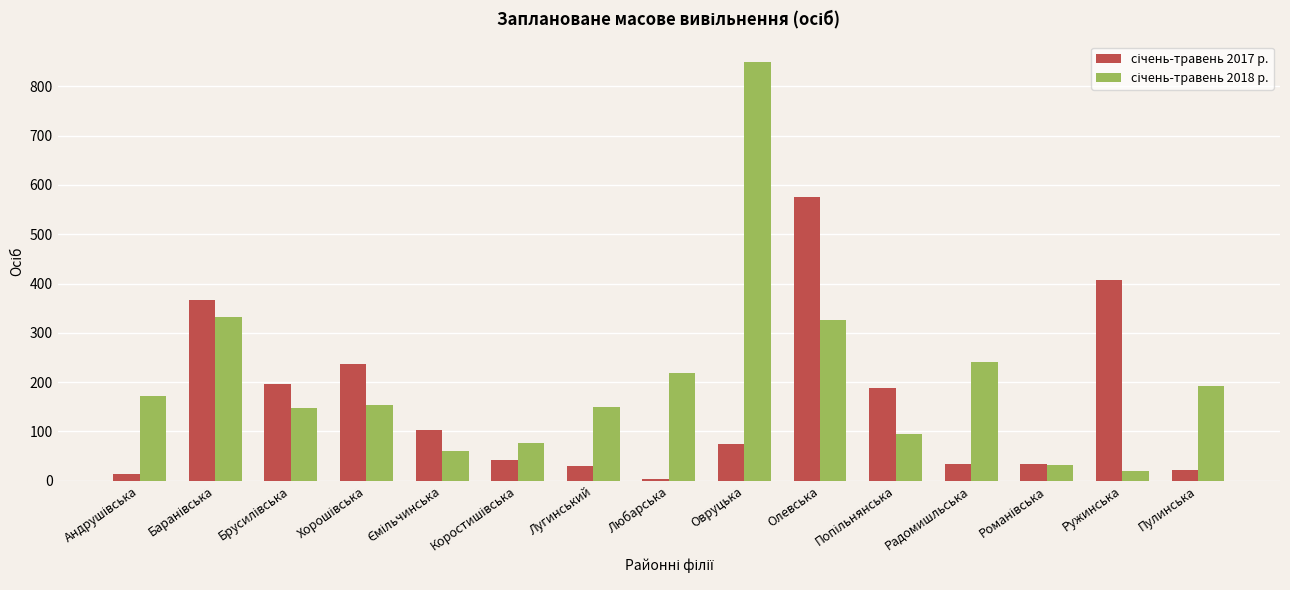

What is the difference between the highest and lowest values at Олевська?

249